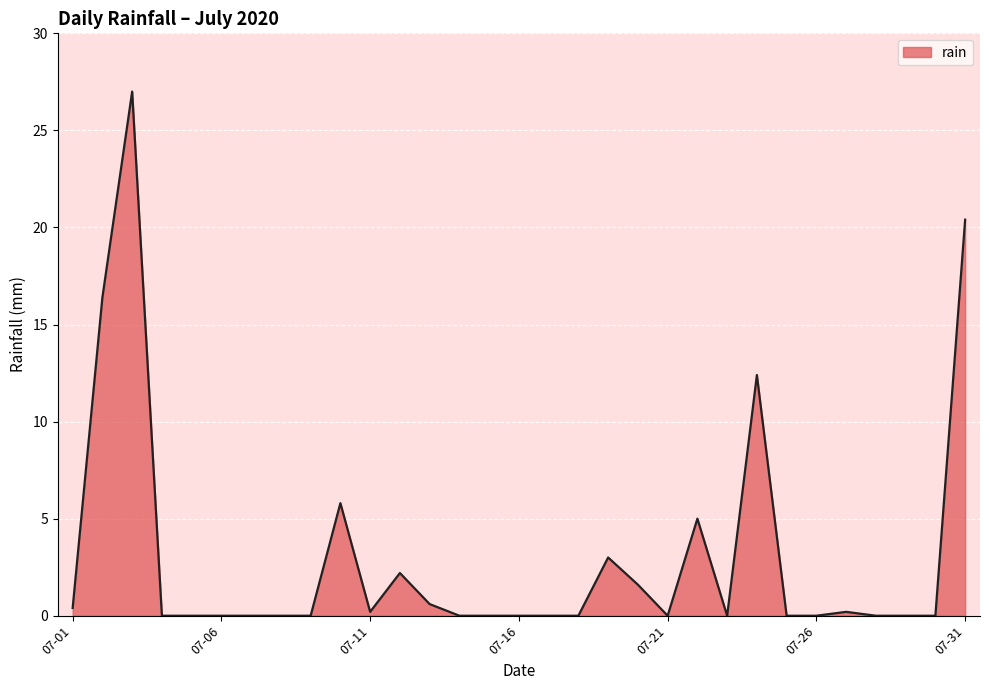

True or false: there are more than 0 points higher than both neighbors.

True